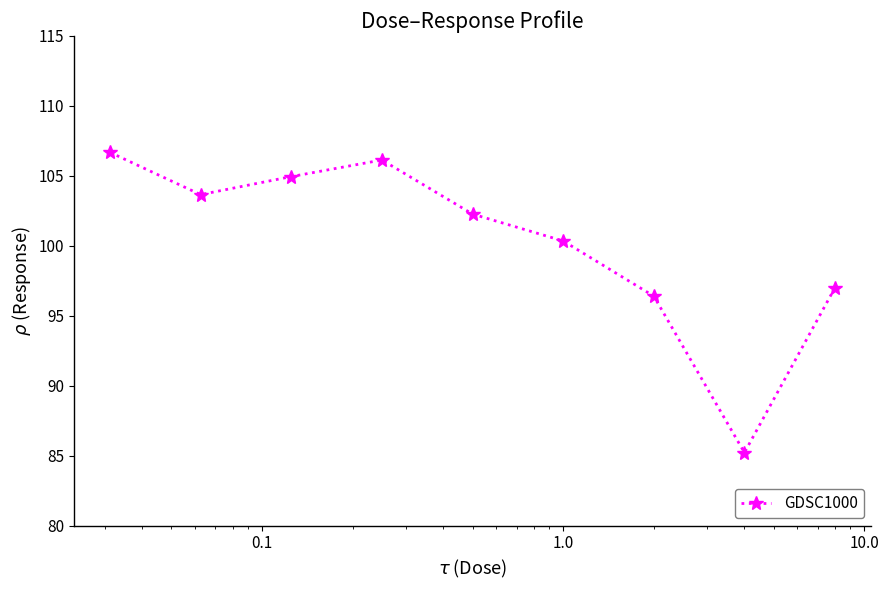

What is the greatest value displayed?

106.7